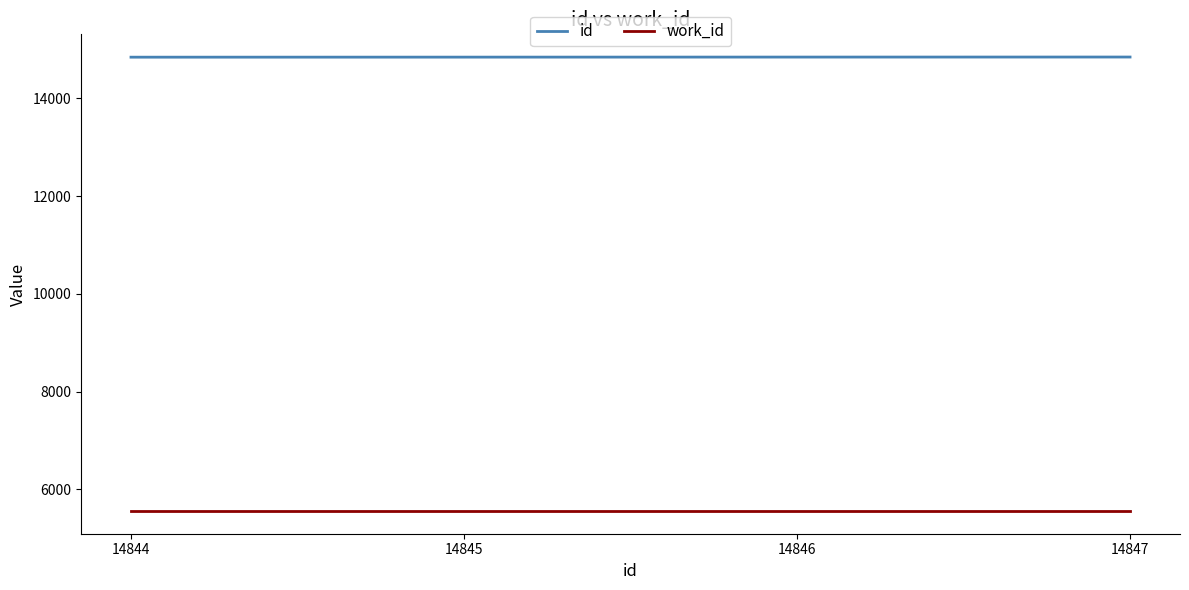

Is the value of work_id at 14846 greater than the value of id at 14847?

No